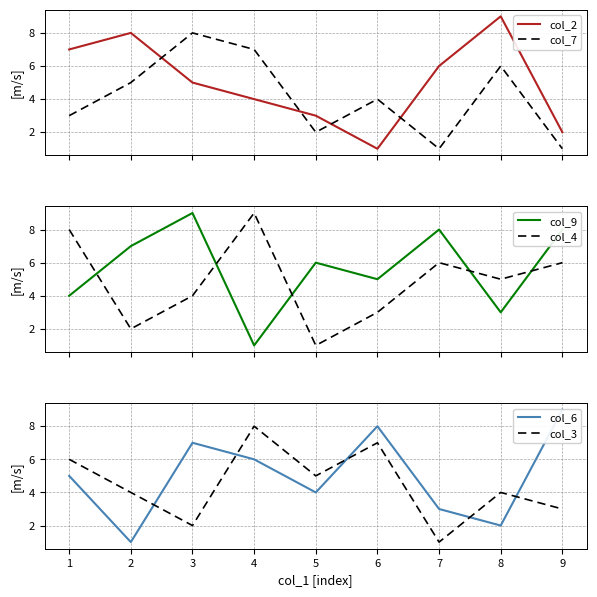

What is the minimum value shown in the chart?

1